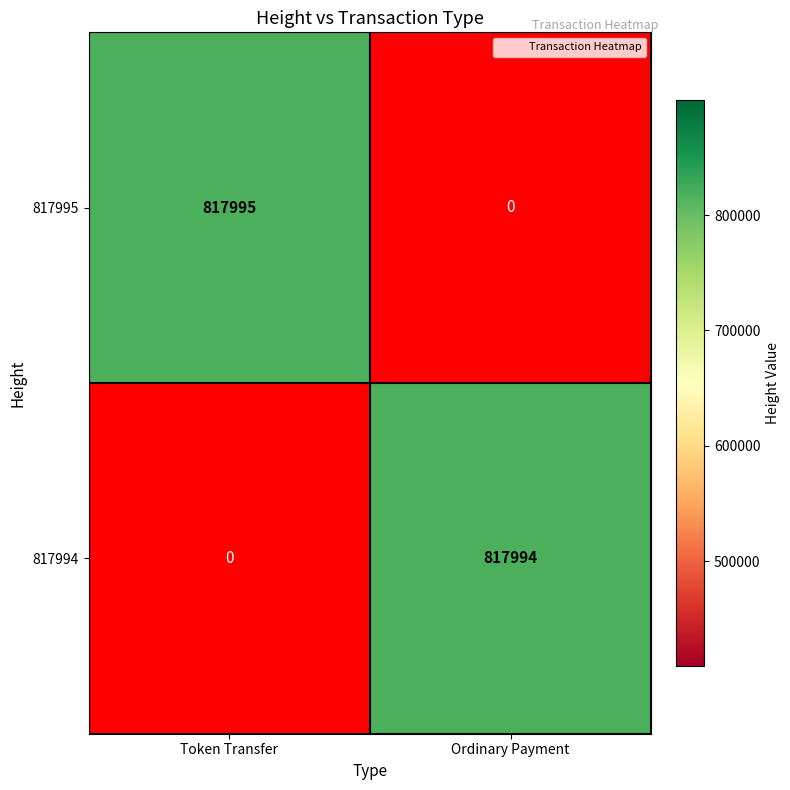

Which series has the largest range (max minus min)?

817995